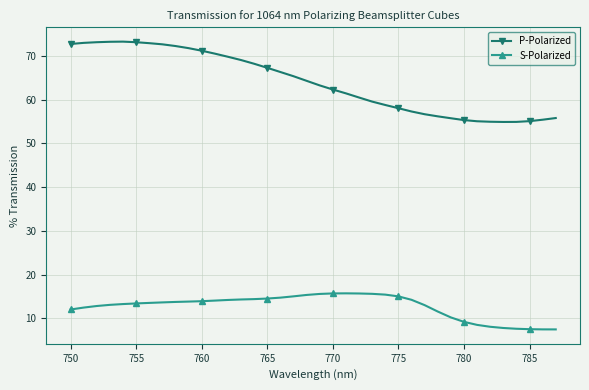

What is the value of the P-Polarized point at the 33rd from the left?

55.0